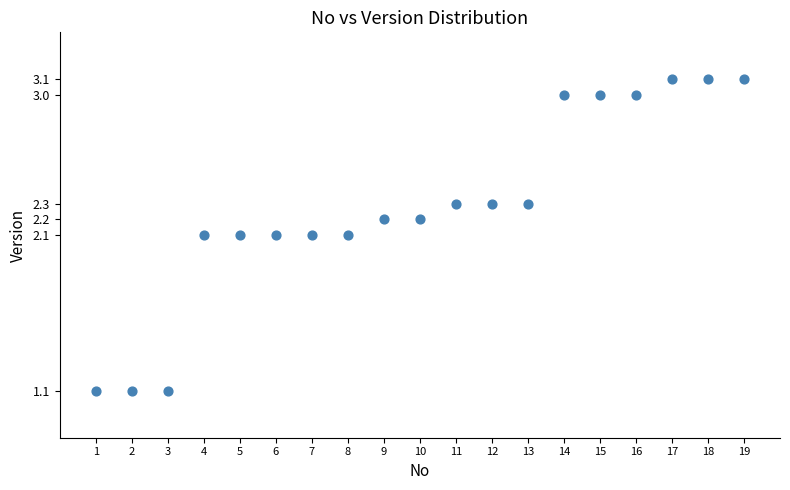

What is the range of Y values (max minus min)?

2.0